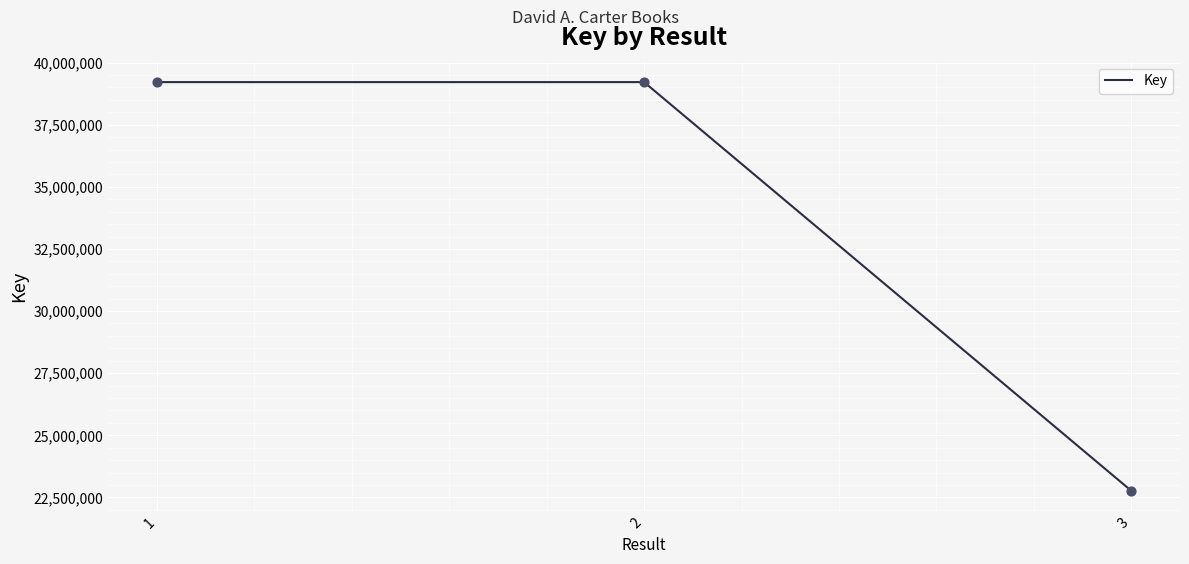

What is the change in value from 2 to 3?

-16445429